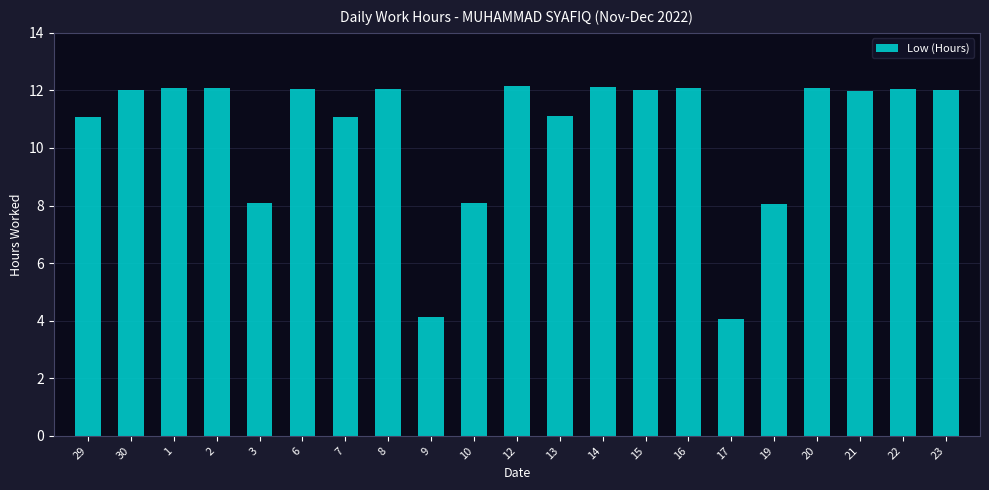

What is the ratio of the value at 23 to the value at 13?

1.1